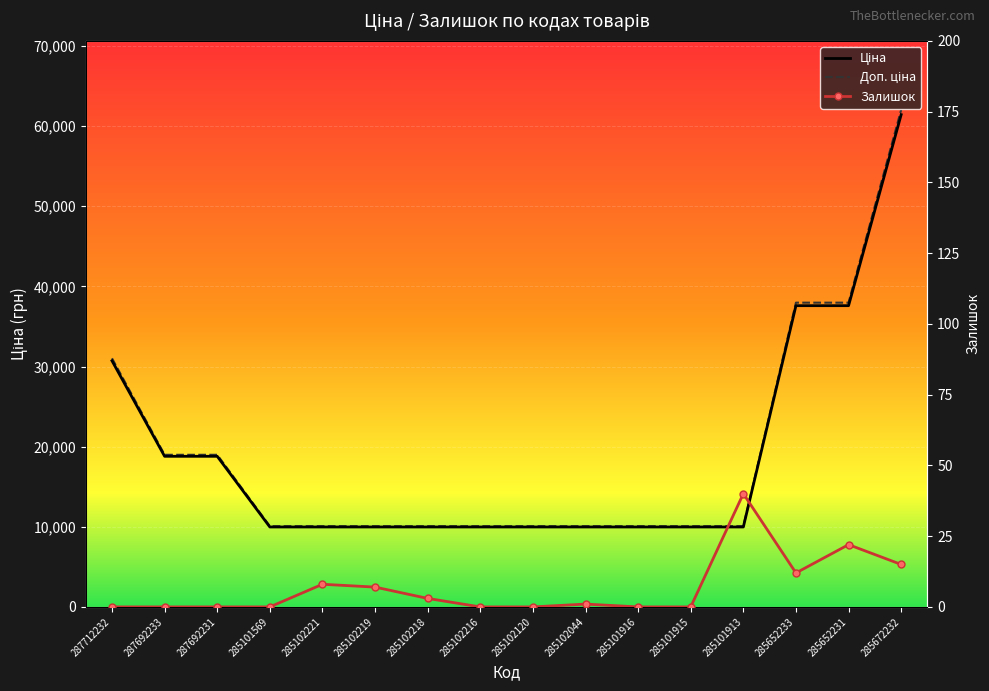

What is the maximum value for Доп. ціна?

62048.6